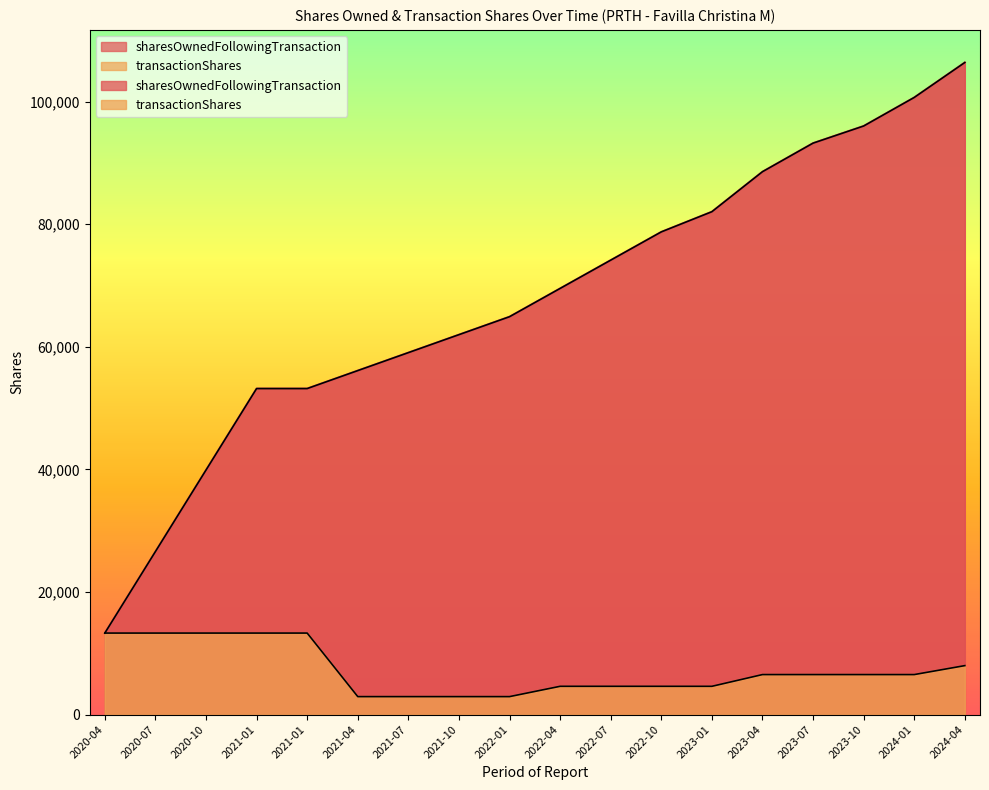

Reading right to left, what are all the values shown in this chart?

sharesOwnedFollowingTransaction: 106393	100690	96030	93236	88575	82047	78754	74142	69529	64916	61985	59054	56123	53192	53192	39894	26596	13298
transactionShares: 7988	6527	6527	6528	6528	4612	4612	4613	4613	2931	2931	2931	2931	13298	13298	13298	13298	13298